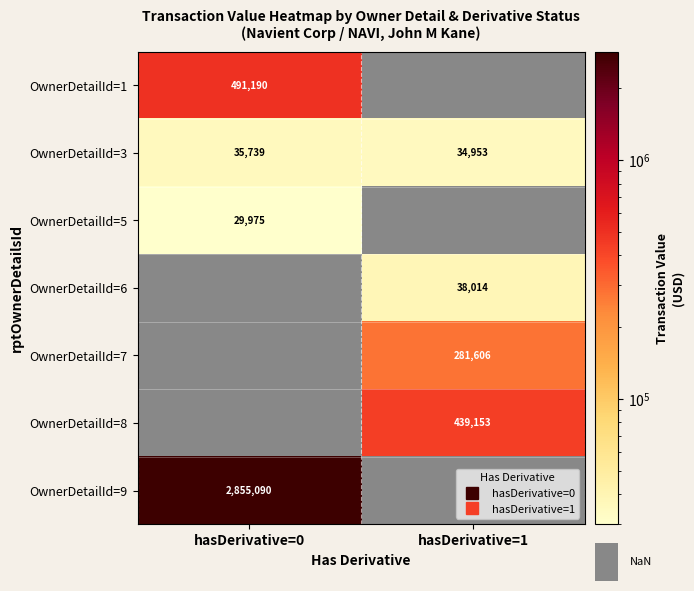

Count the number of data series in this chart.

7